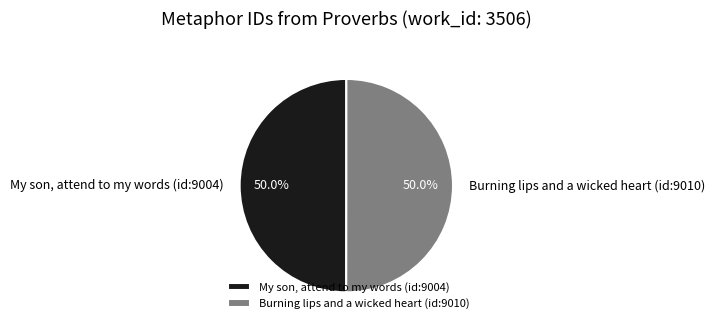

To the nearest percent, what is the average slice percentage?

50%